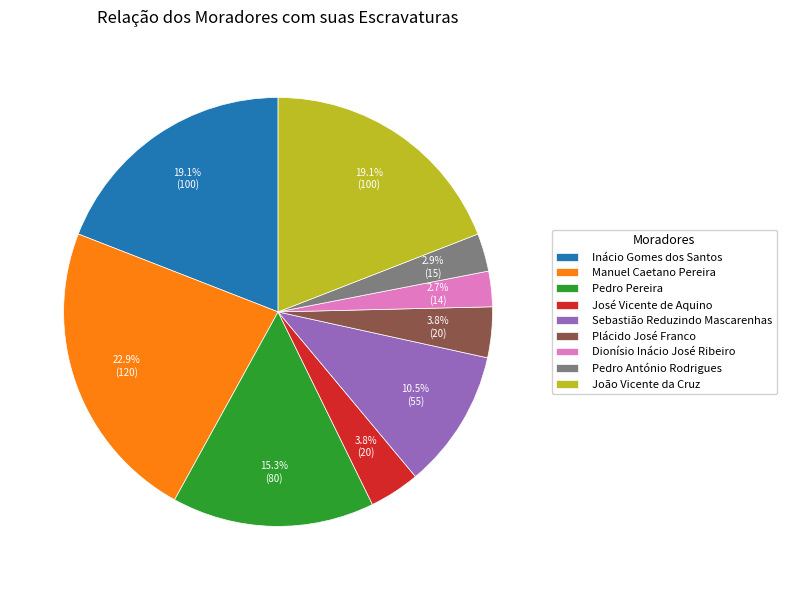

Which has a higher value, João Vicente da Cruz or Pedro António Rodrigues?

João Vicente da Cruz